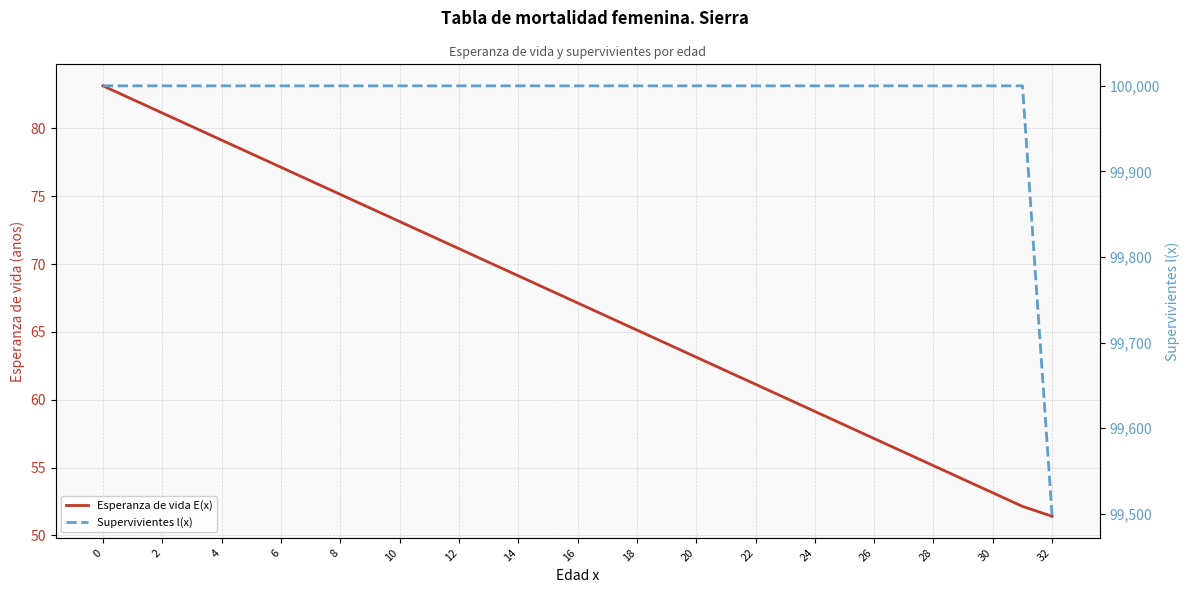

True or false: Esperanza de vida E(x) and Supervivientes l(x) cross at least once.

False